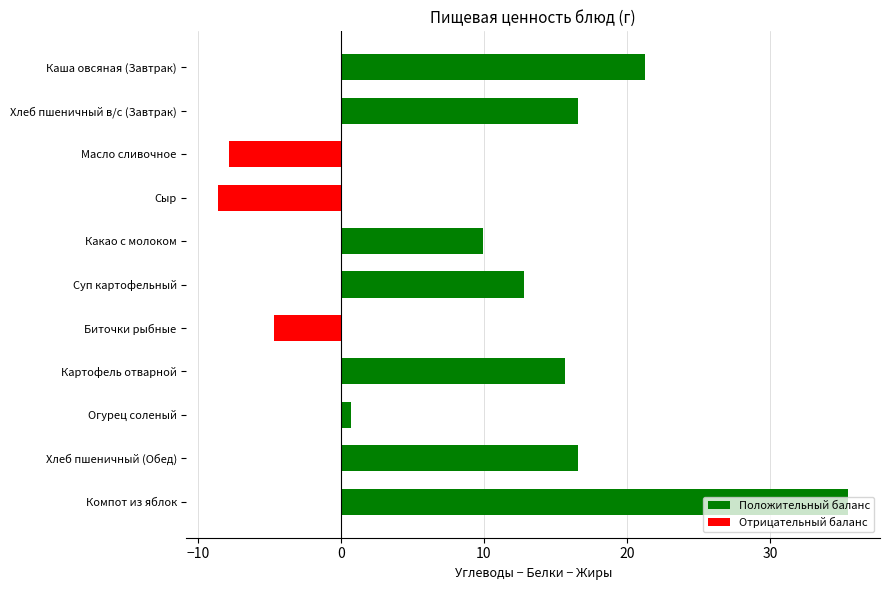

Which label corresponds to the smallest value in the chart?

Сыр